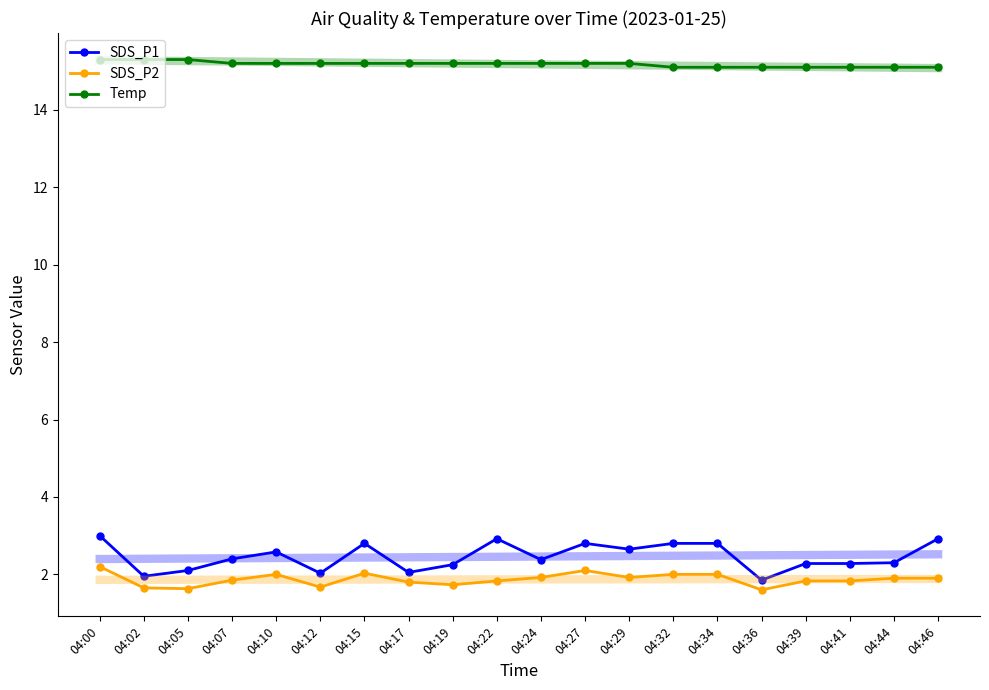

Which category has the highest value in the Temp series?

04:00